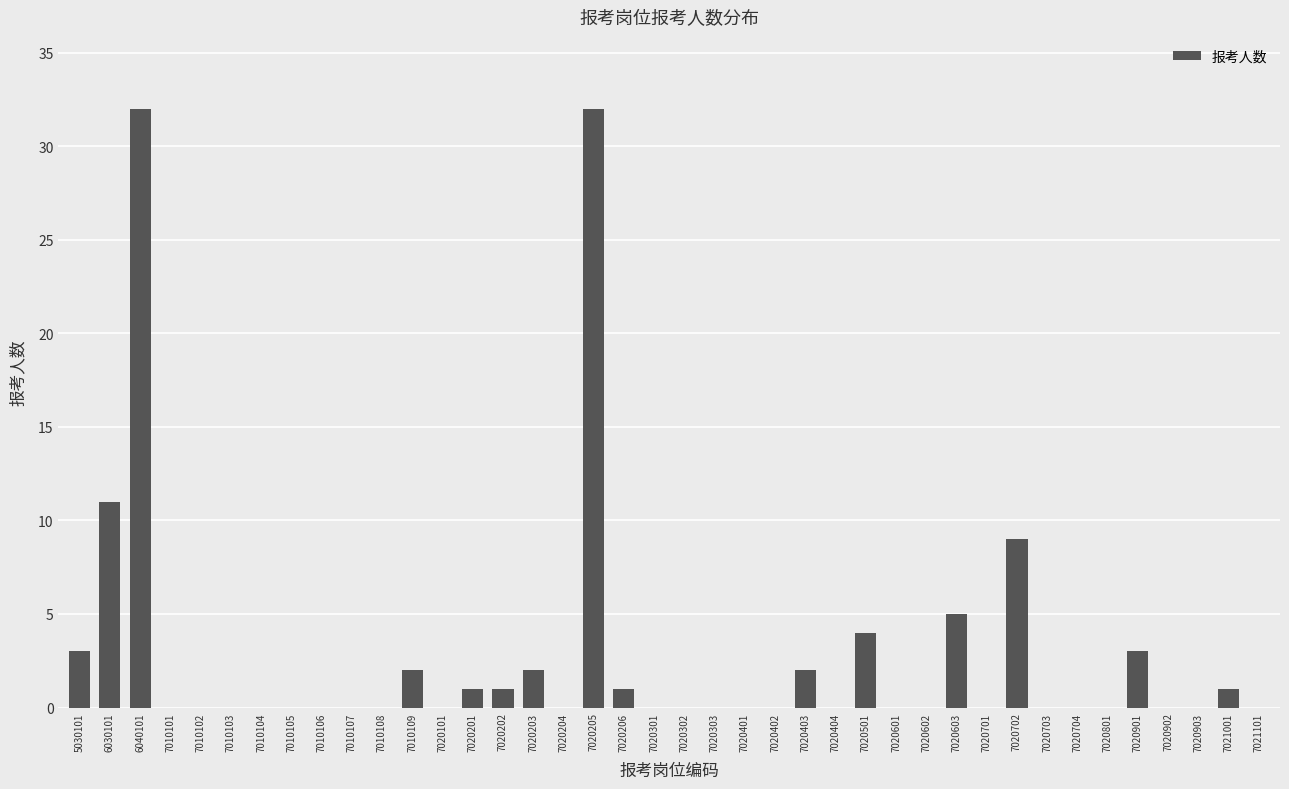

Reading left to right, list all the values displayed in this chart.

3	11	32	0	0	0	0	0	0	0	0	2	0	1	1	2	0	32	1	0	0	0	0	0	2	0	4	0	0	5	0	9	0	0	0	3	0	0	1	0